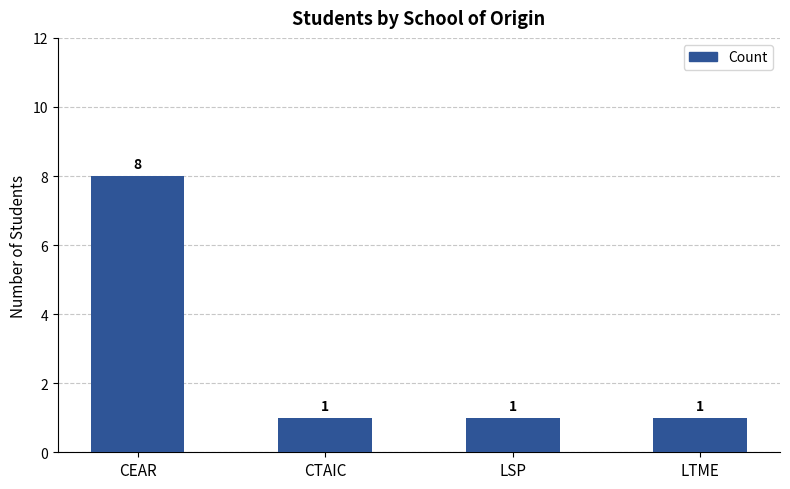

Count the number of categories in the chart.

4